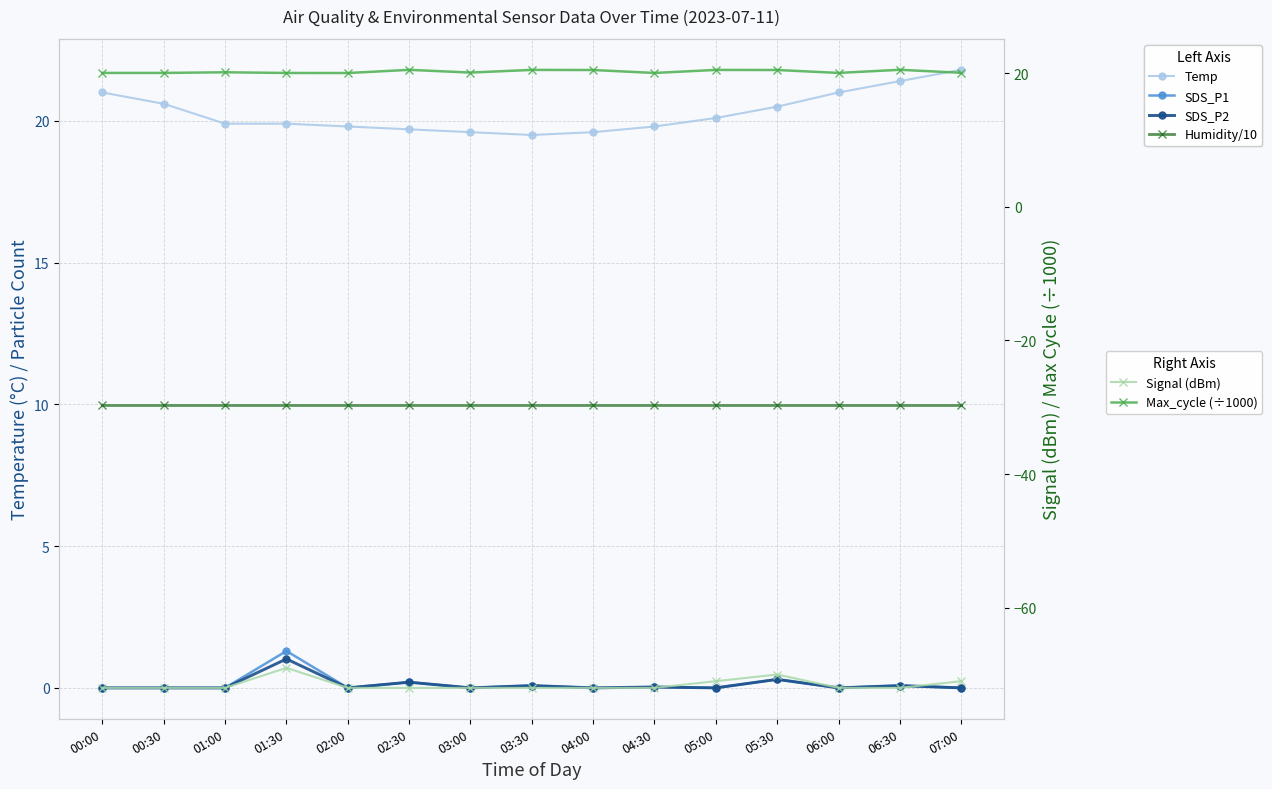

Where is the first local minimum for Max_cycle (÷1000)?

02:00